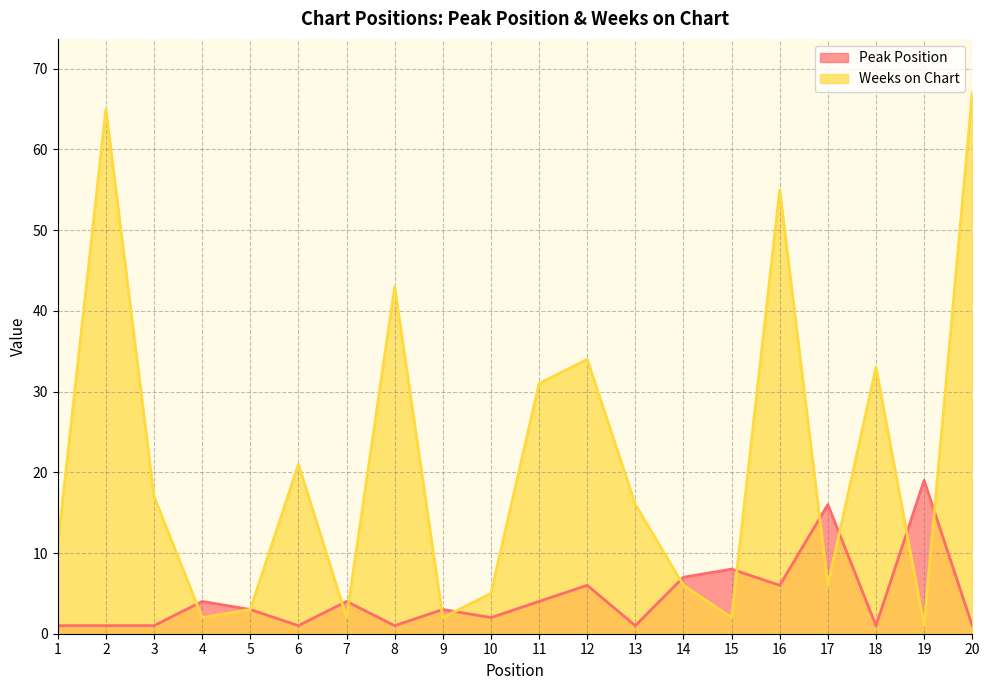

What is the sum of all Weeks on Chart values?

422